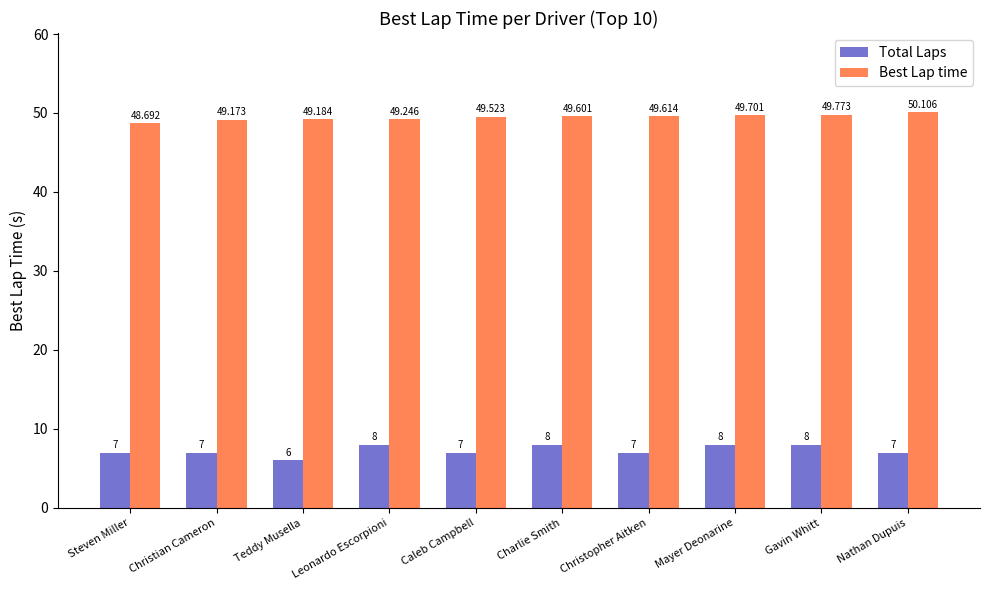

What is the difference between the maximum and minimum values in the Best Lap time series?

1.4